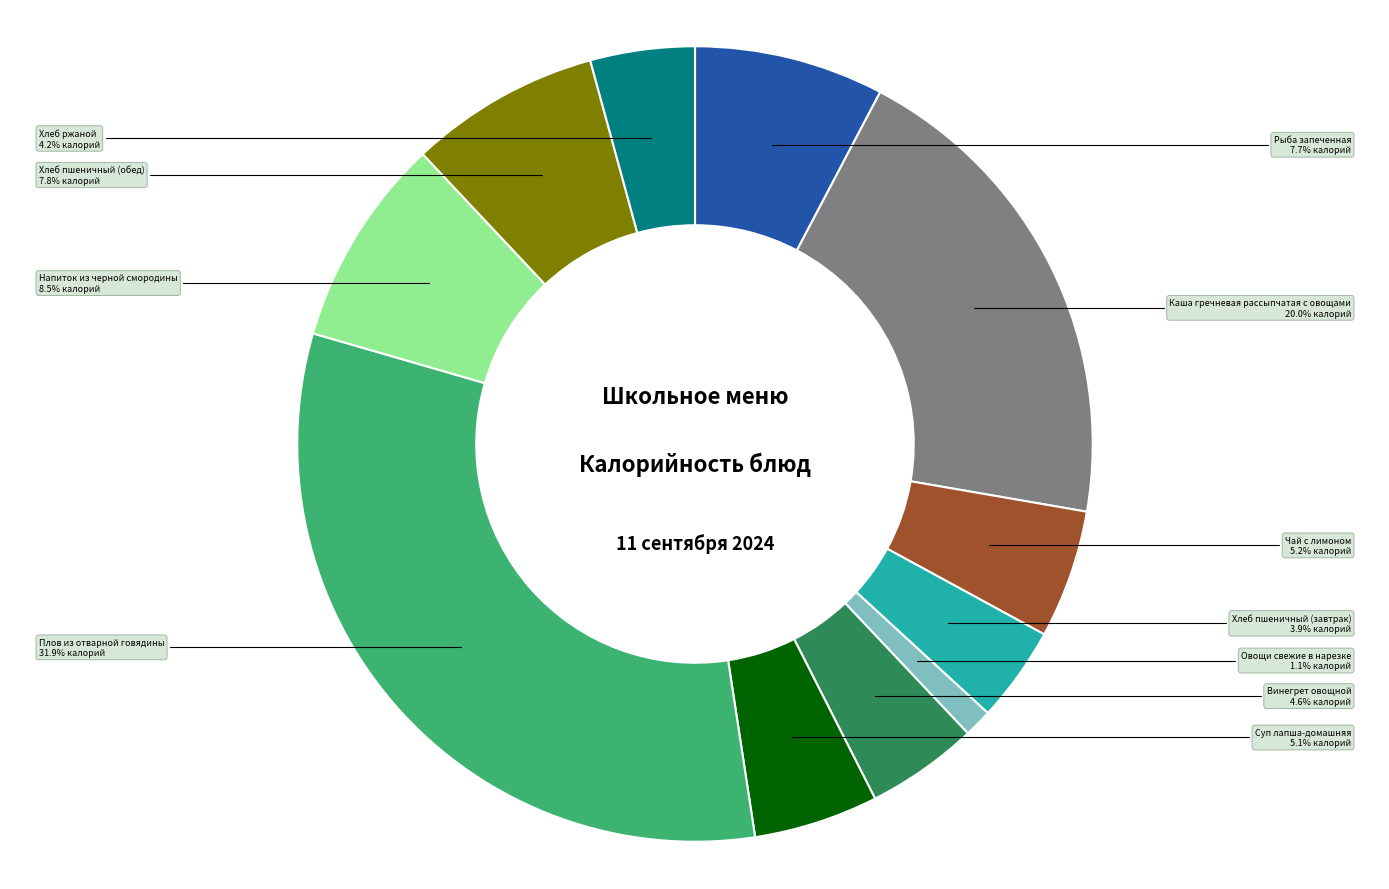

Combined, what portion of the pie is Напиток из черной смородины and Хлеб пшеничный (завтрак)?

12.4%